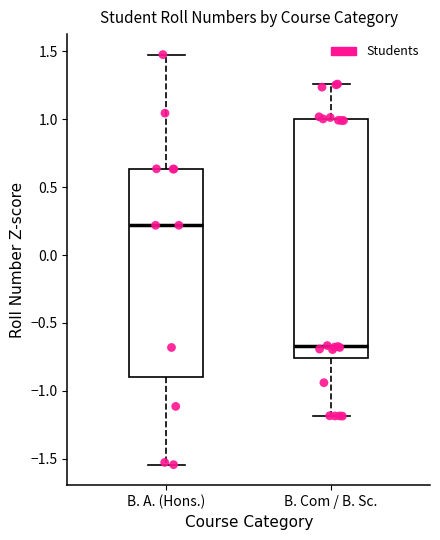

Which box's median line is the highest?

B. A. (Hons.)